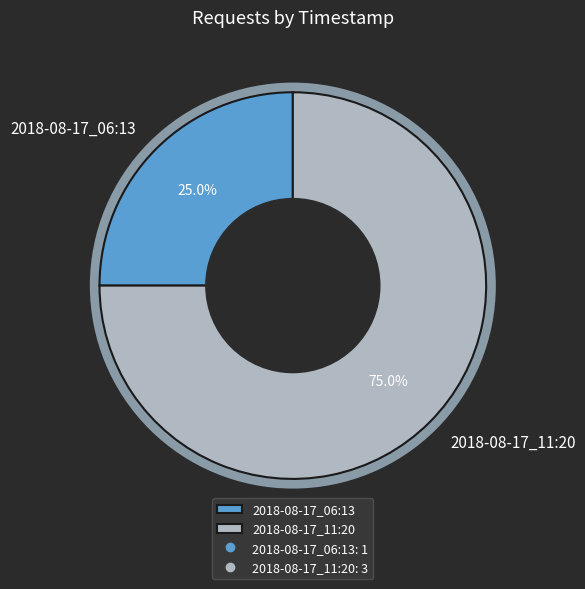

What is the total percentage of 2018-08-17_11:20 and 2018-08-17_06:13?

100.0%